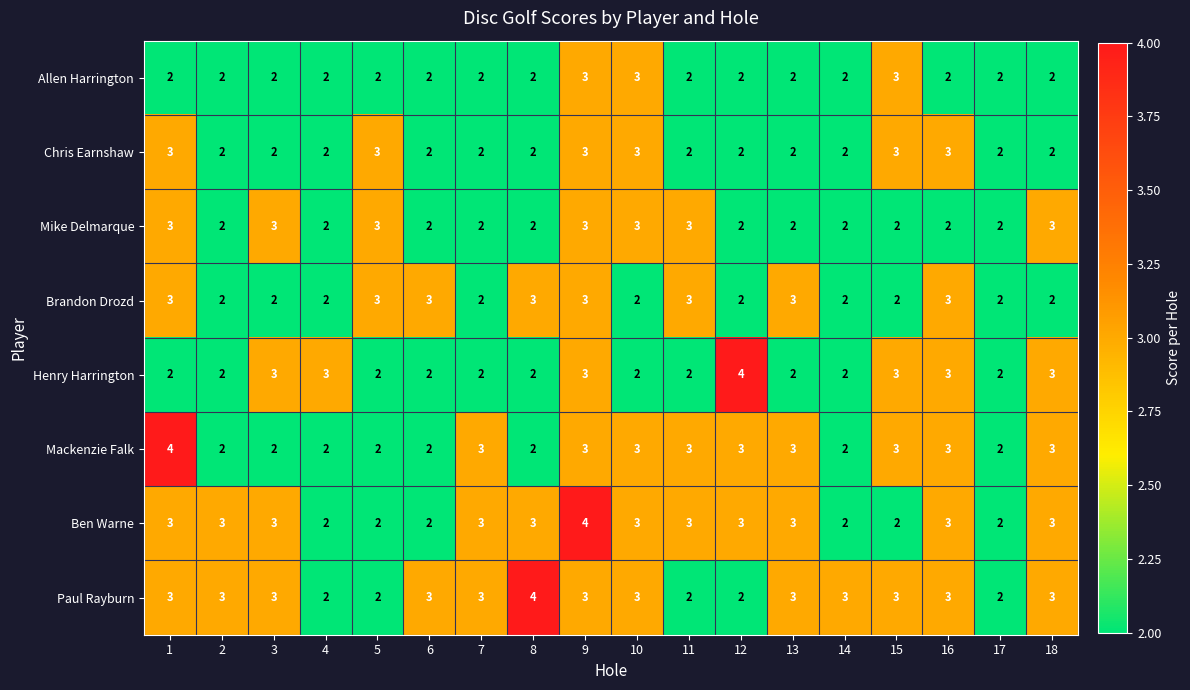

What is the spread (max minus min) of values at 5?

1